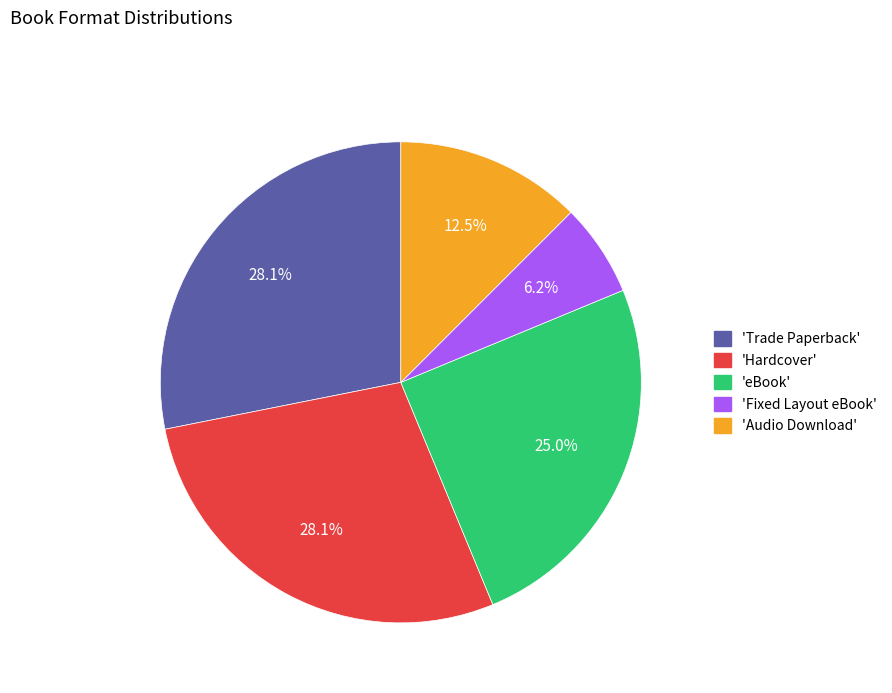

What is the smallest slice in the pie chart?

'Fixed Layout eBook'